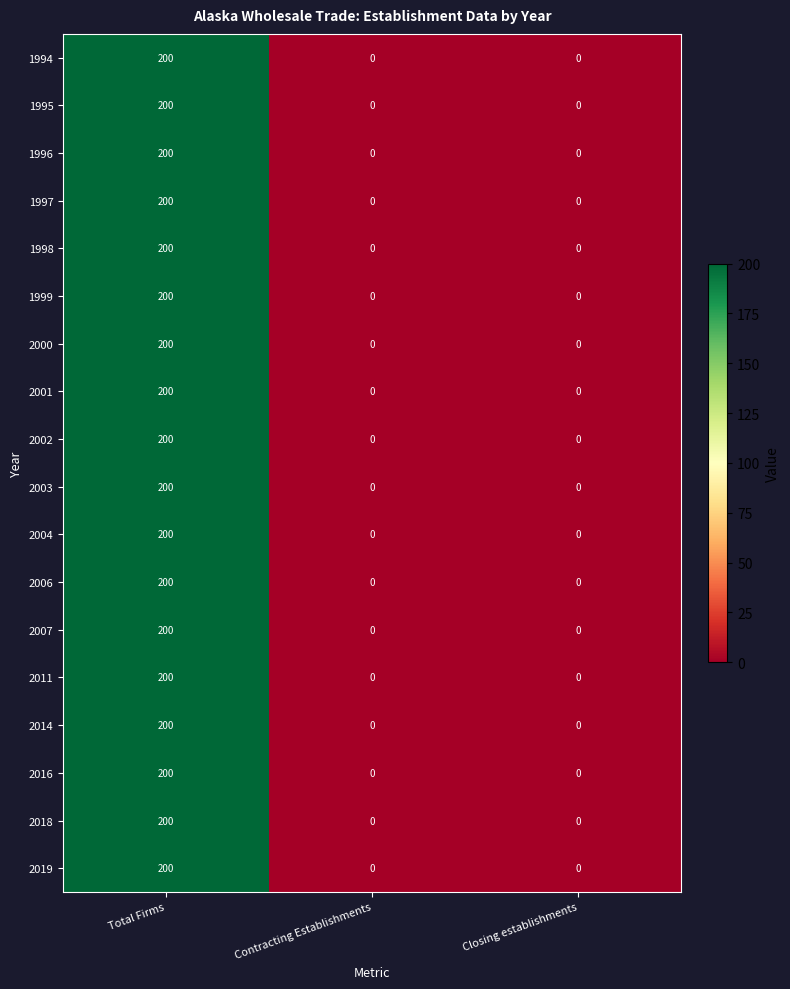

What is the difference between the maximum and second lowest values in the 1996 series?

200